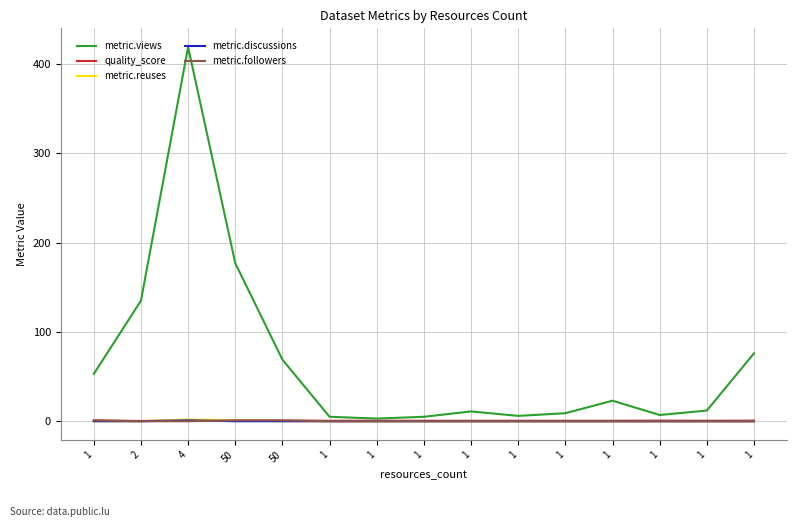

Does the chart have visible grid lines?

Yes